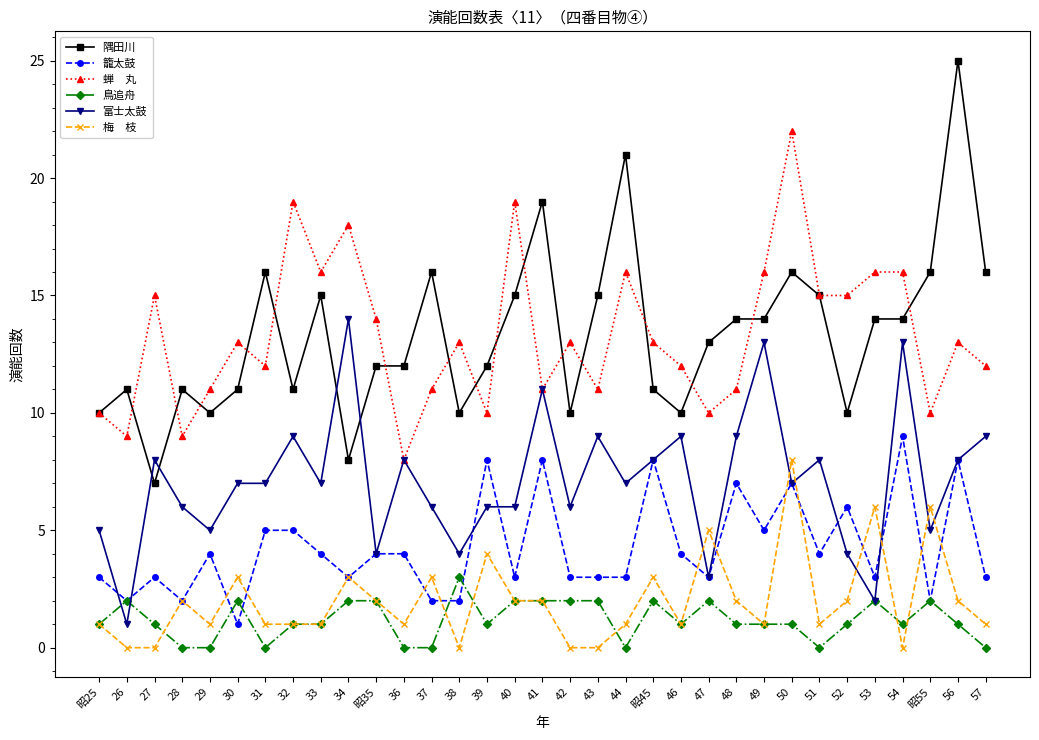

What is the spread (max minus min) of values at 44?

21